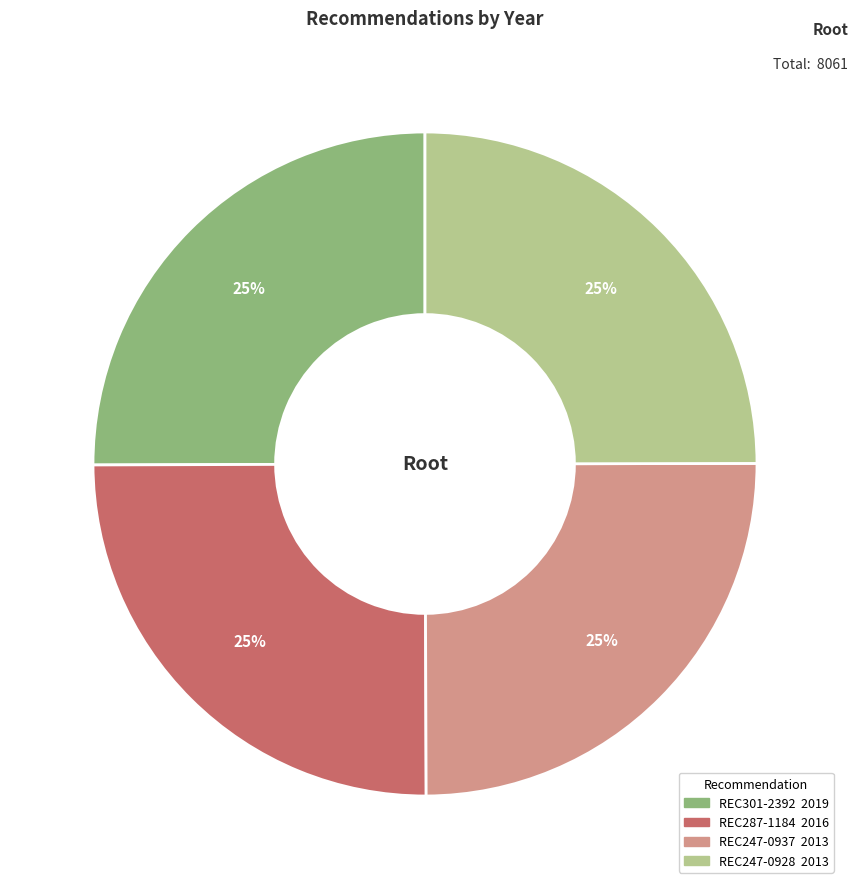

To the nearest percent, what percentage of the pie is REC247-0928?

25%